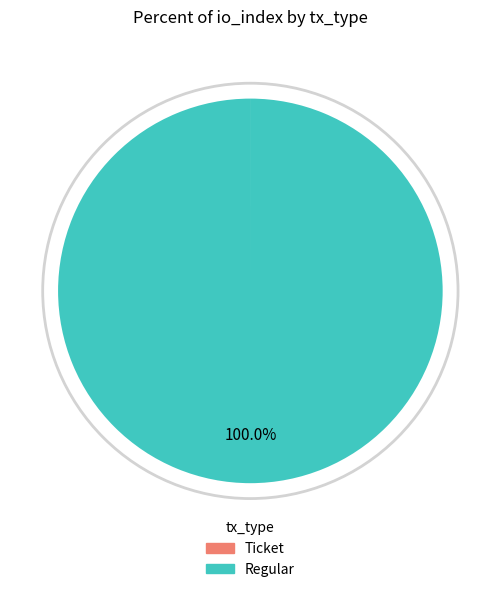

Does any single category account for the majority?

Yes